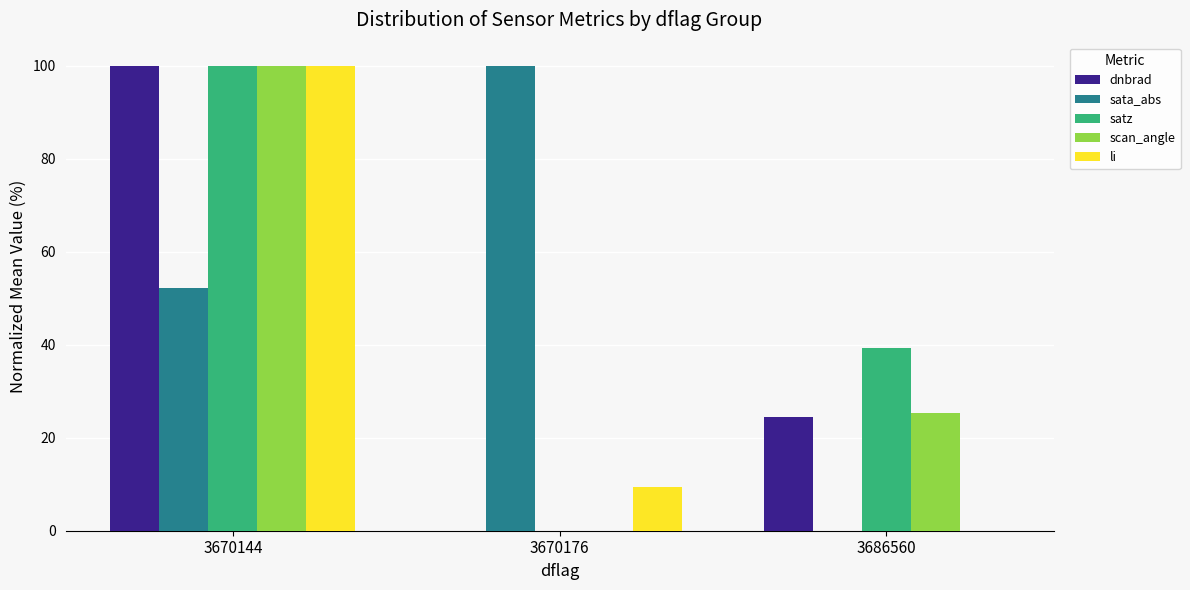

How many groups of bars are there?

3